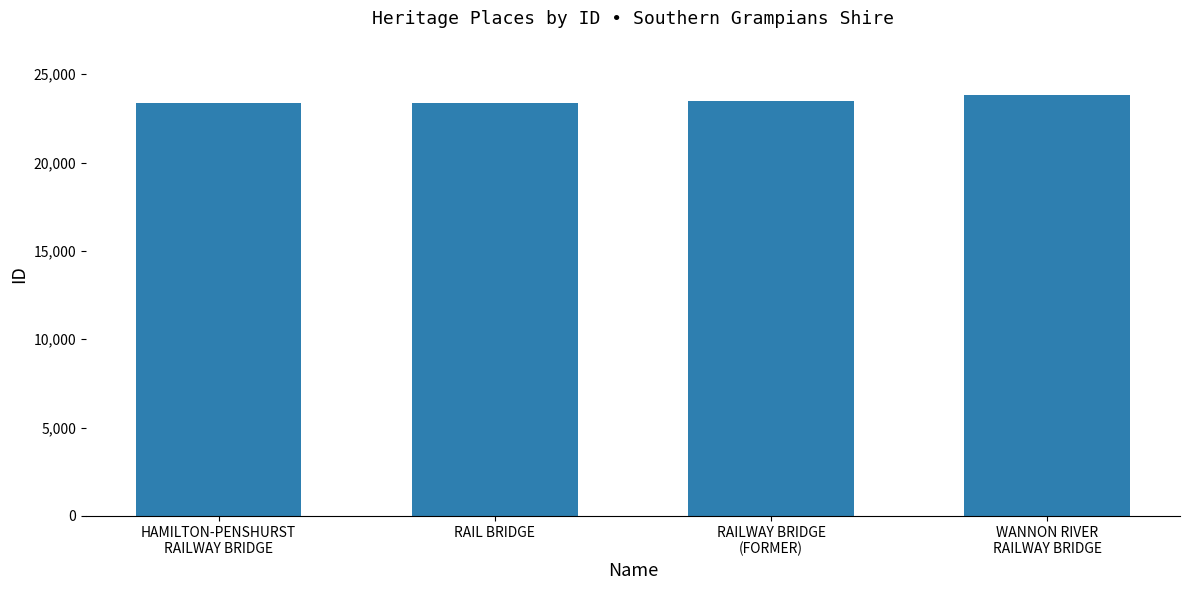

What is the change in value from RAIL BRIDGE to RAILWAY BRIDGE
(FORMER)?

+106